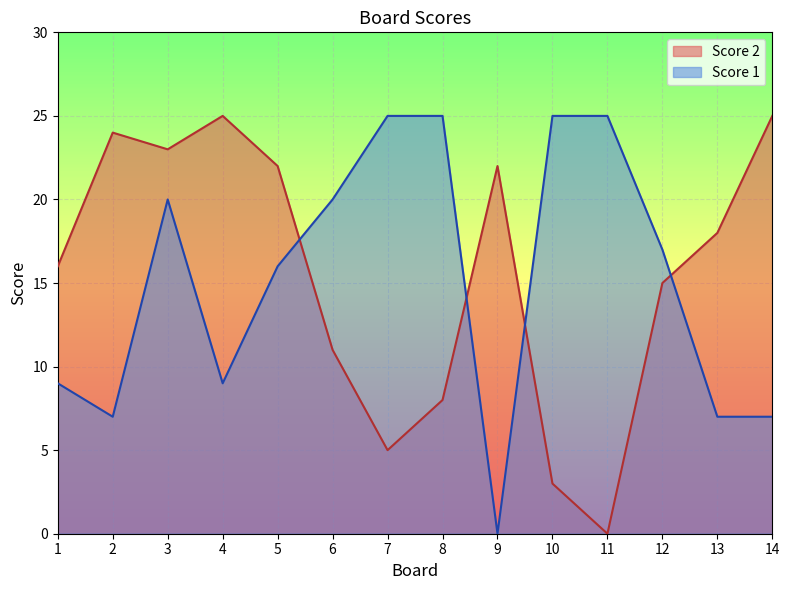

Between 14 and 12, which is larger?

14